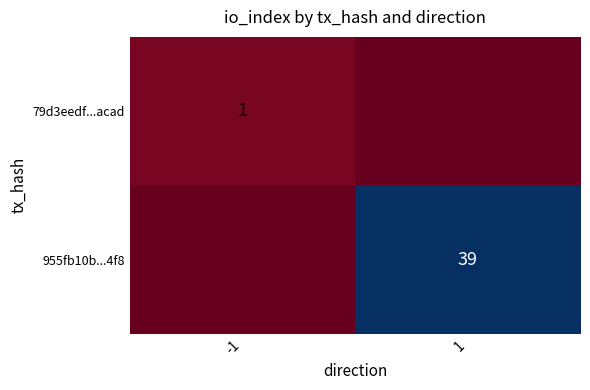

True or false: 79d3eedf...acad has a value of 2 at -1.

False